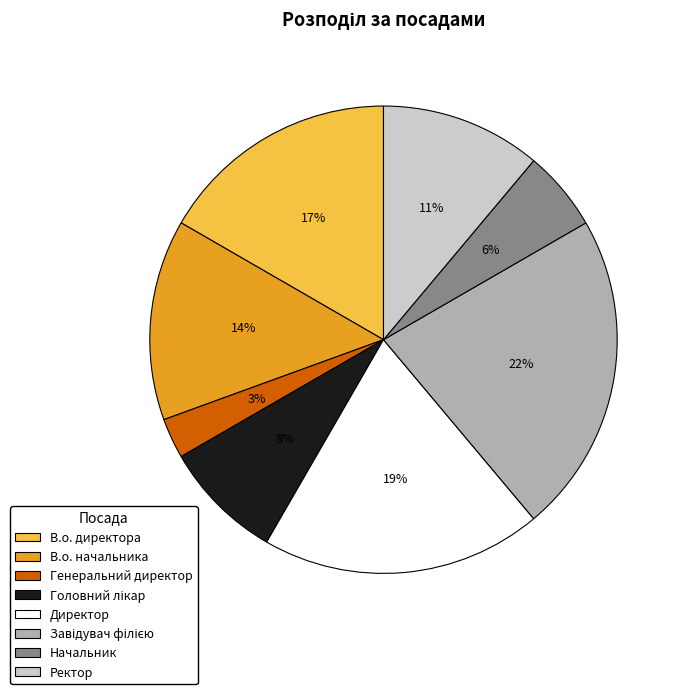

What is the ratio of the value at В.о. директора to the value at Директор?

0.9